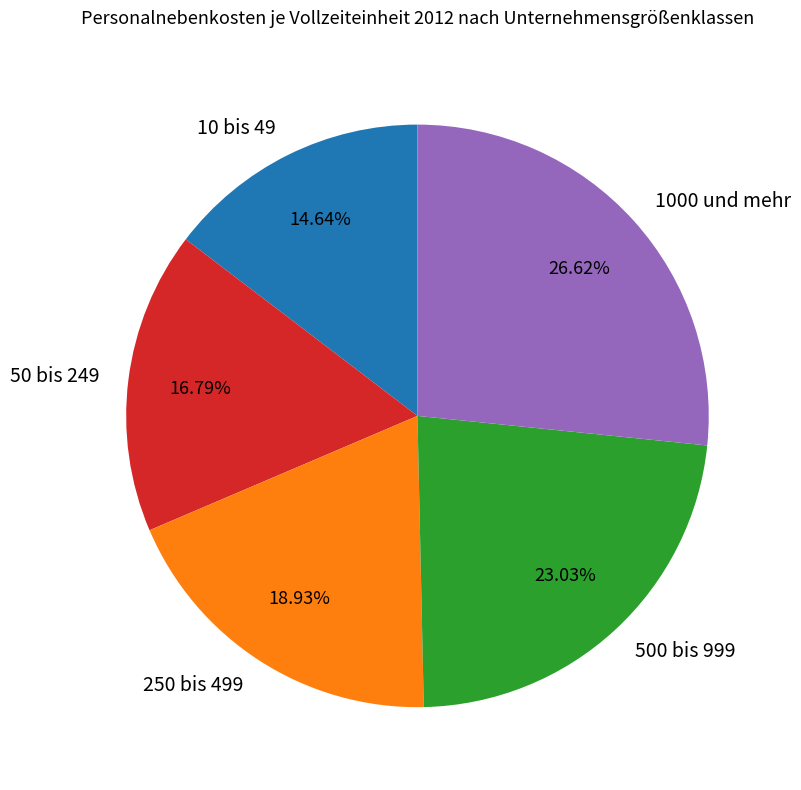

Which slice is the largest?

1000 und mehr